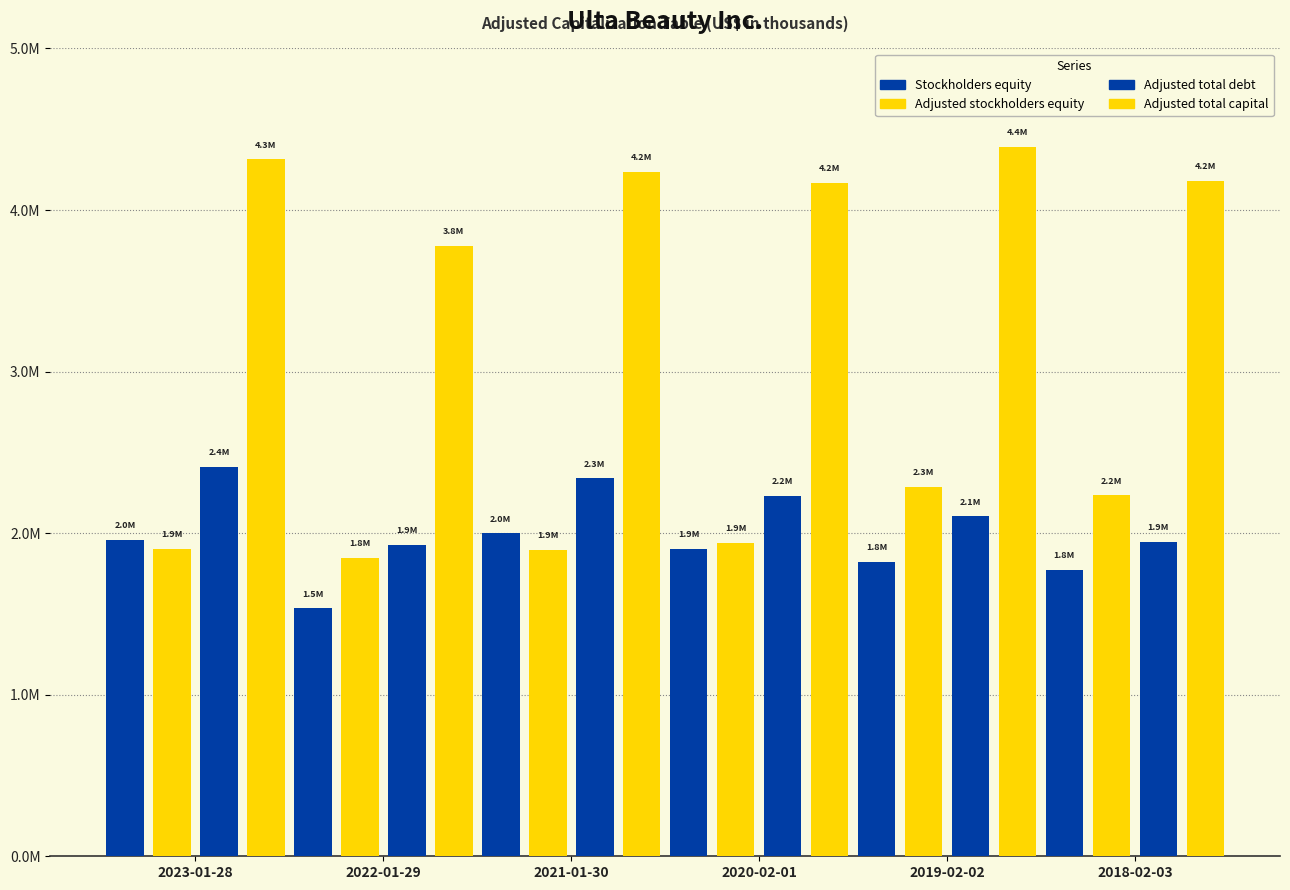

Does the chart contain any negative values?

No